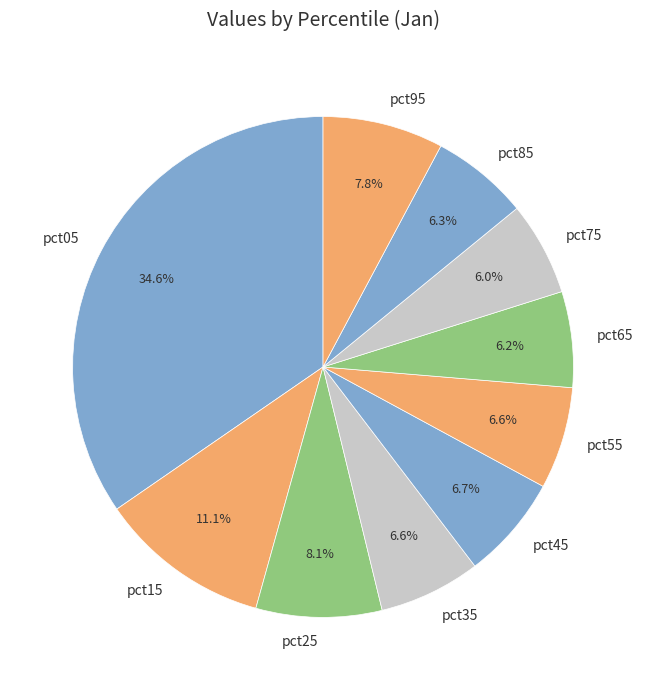

How many segments does this pie chart have?

10